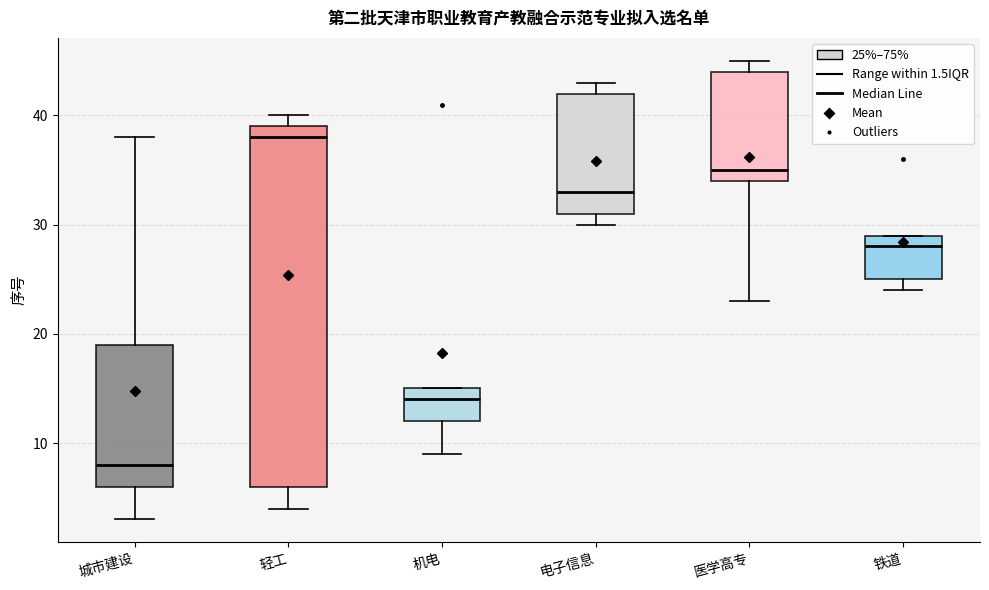

Which box is the tallest, from its lower edge to its upper edge?

轻工